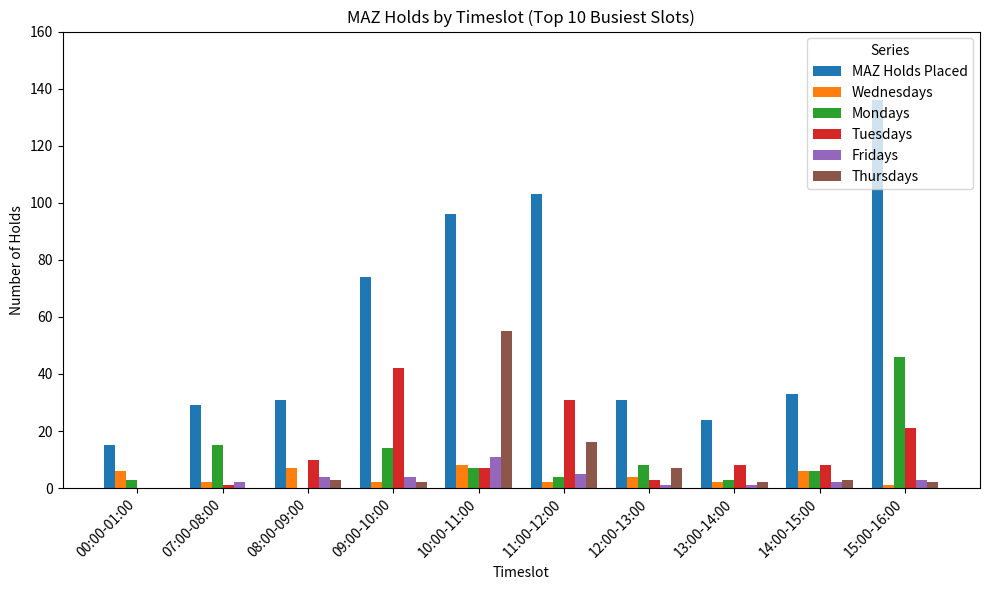

Reading left to right, transcribe all the data shown in this chart.

MAZ Holds Placed: 15	29	31	74	96	103	31	24	33	136
Wednesdays: 6	2	7	2	8	2	4	2	6	1
Mondays: 3	15	0	14	7	4	8	3	6	46
Tuesdays: 0	1	10	42	7	31	3	8	8	21
Fridays: 0	2	4	4	11	5	1	1	2	3
Thursdays: 0	0	3	2	55	16	7	2	3	2